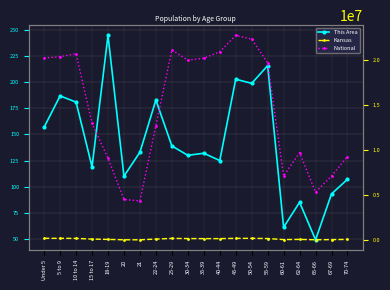

Which series has the widest spread of values?

National